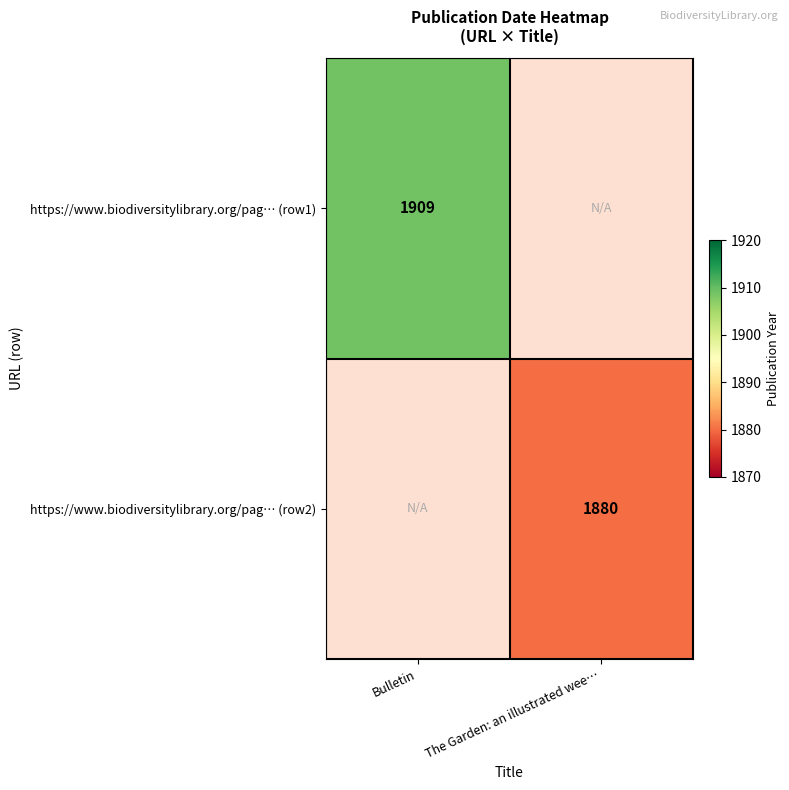

What is the total value across all series at The Garden: an illustrated wee…?

1880